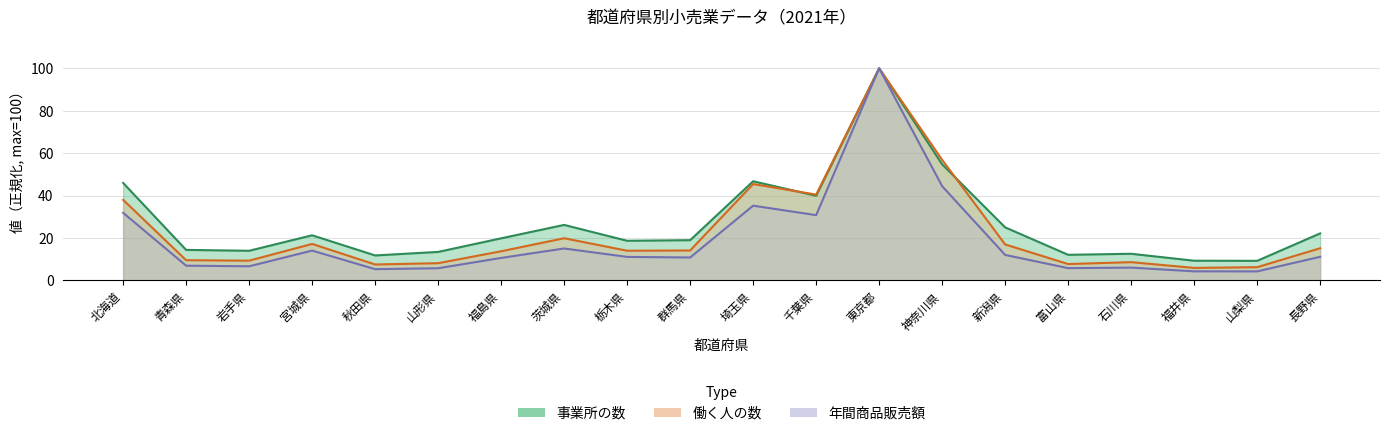

What is the value of the 事業所の数 point at the 18th from the left?

9.3